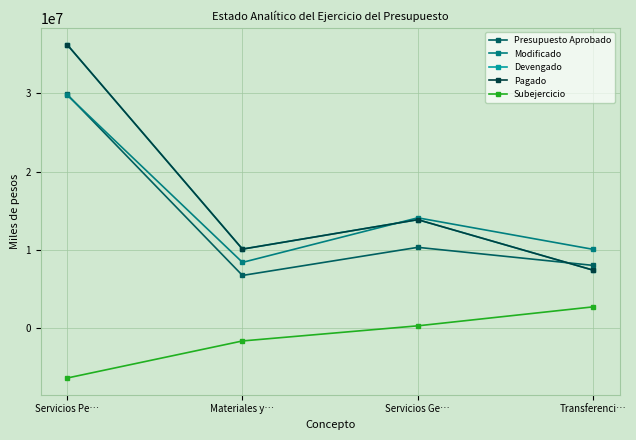

Is the value of Devengado at Materiales y… greater than the value of Subejercicio at Servicios Ge…?

Yes